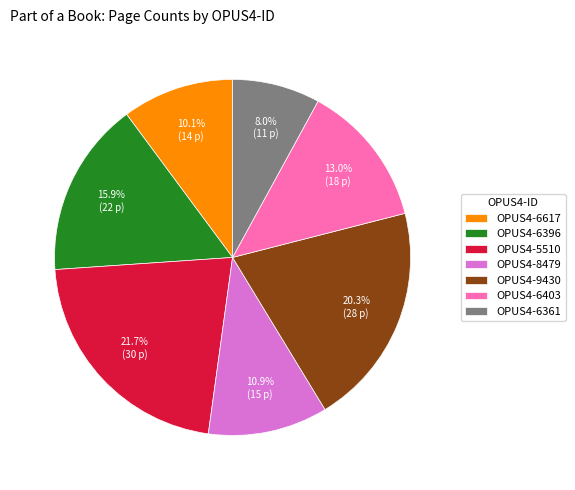

What is the smallest slice in the pie chart?

OPUS4-6361